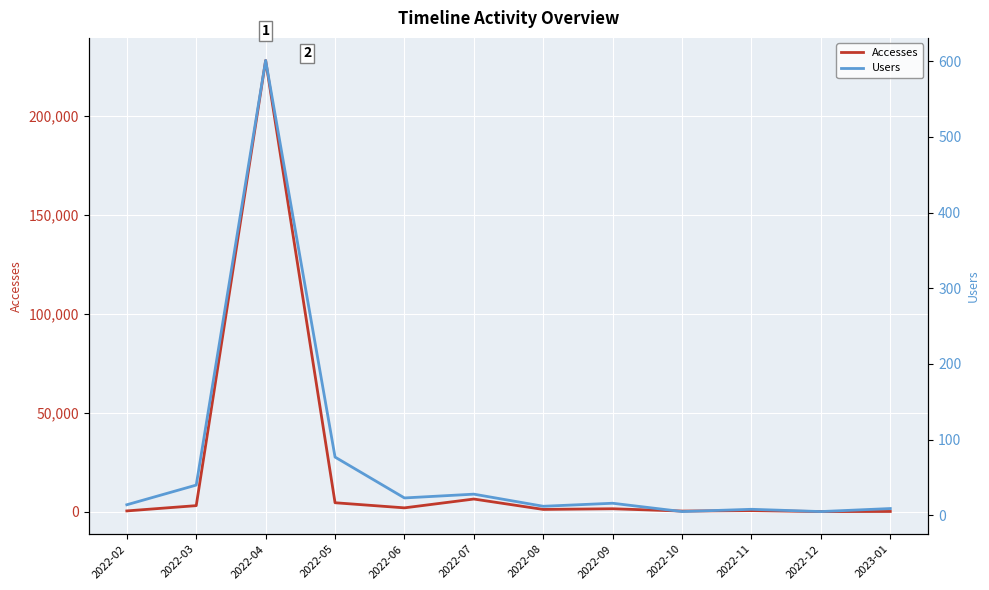

What position from the left is 2022-08?

7